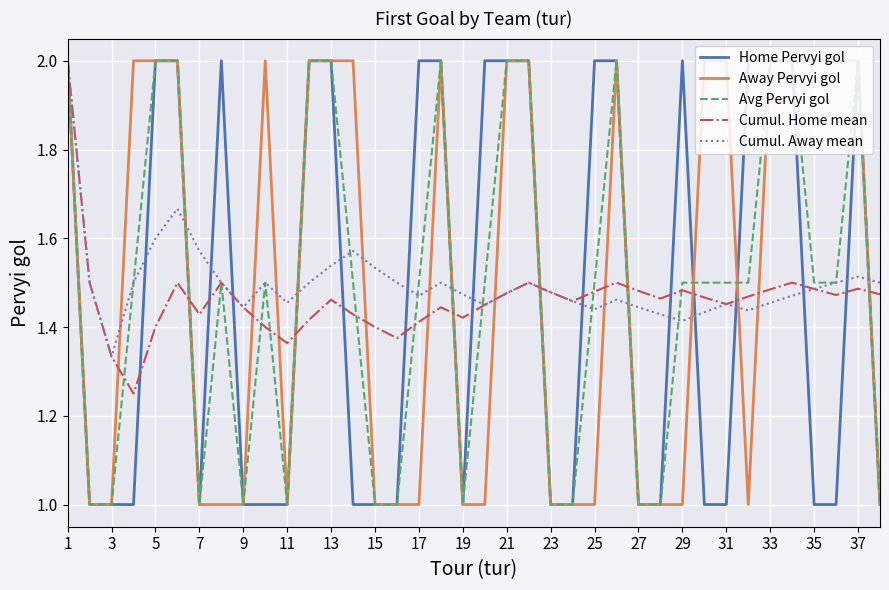

What is the greatest value displayed?

2.0